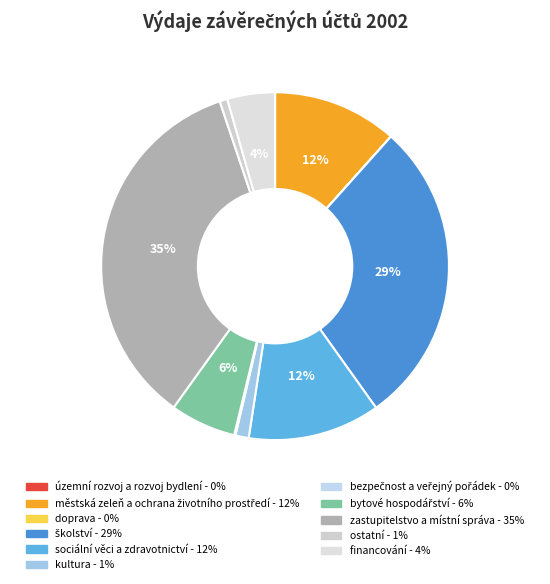

Is it true that ostatní is 1% of the pie?

True